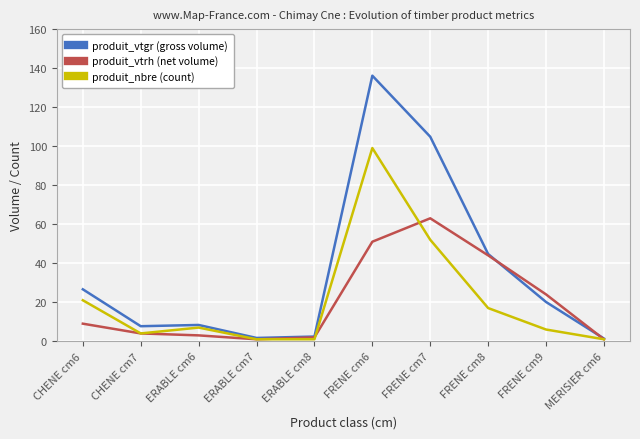

What is the difference between the produit_nbre (count) values at ERABLE cm7 and FRENE cm8?

16.0